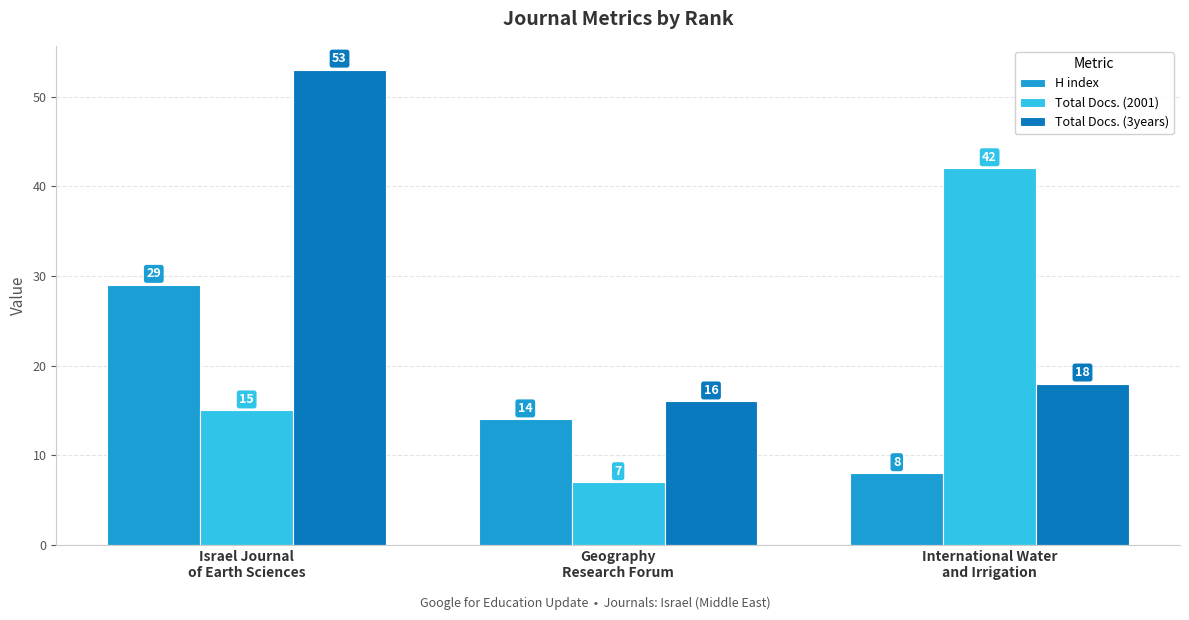

The Total Docs. (2001) series shows 4 at Israel Journal
of Earth Sciences. True or false?

False